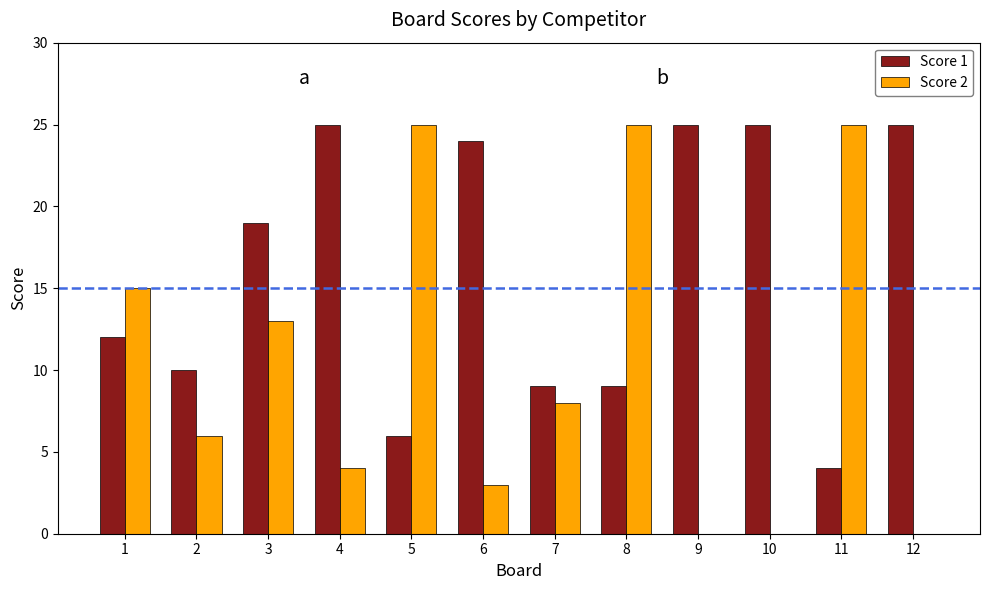

The value of Score 1 at 6 is 24. True or false?

True